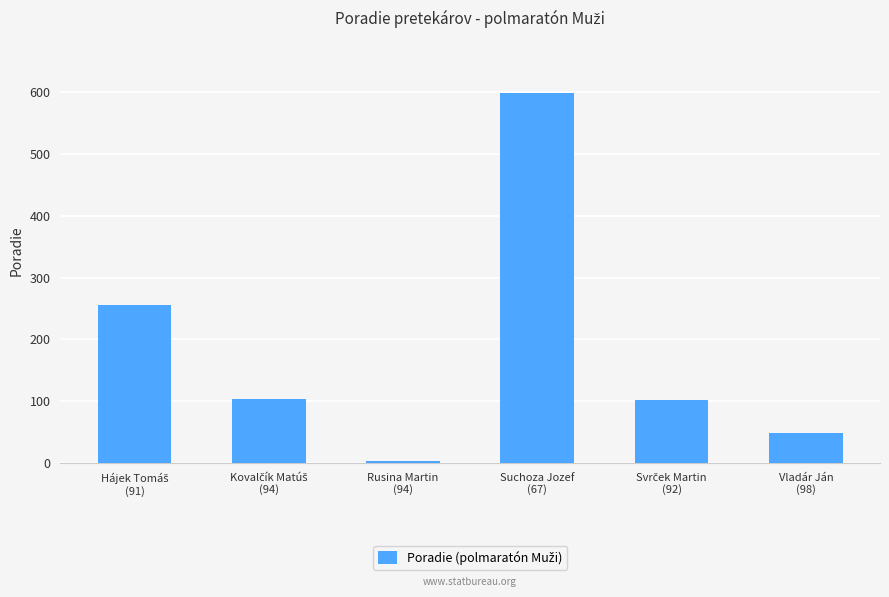

How many bars are there in total?

6